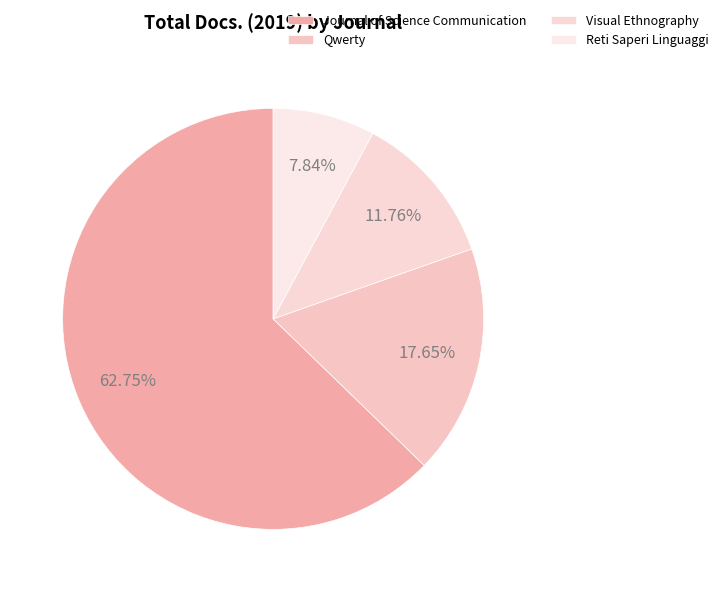

Is it true that Reti Saperi Linguaggi is 8% of the pie?

True